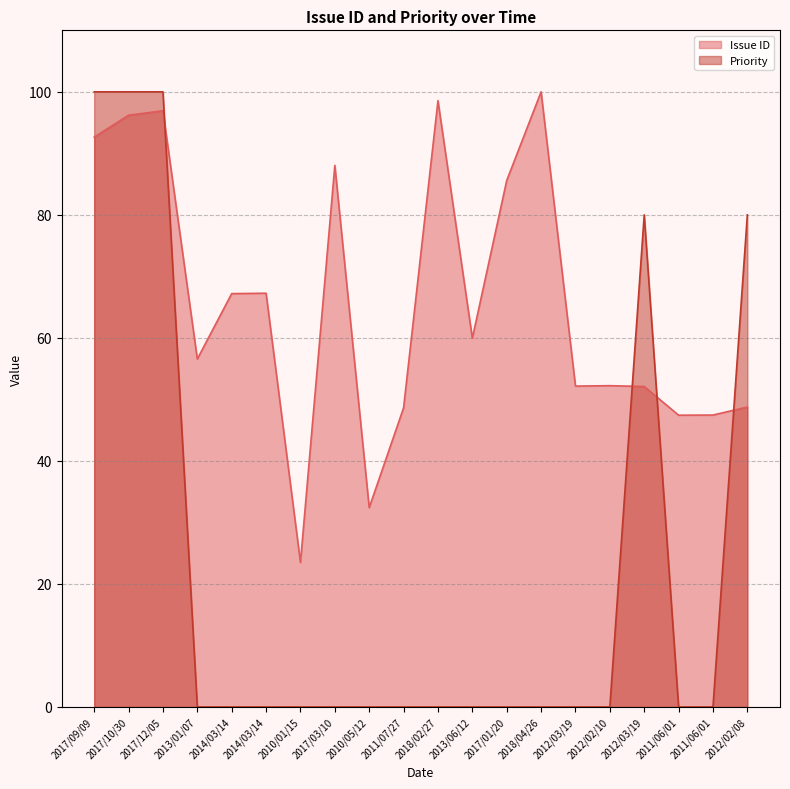

What is the label of the 5th point from the right?

2012/02/10